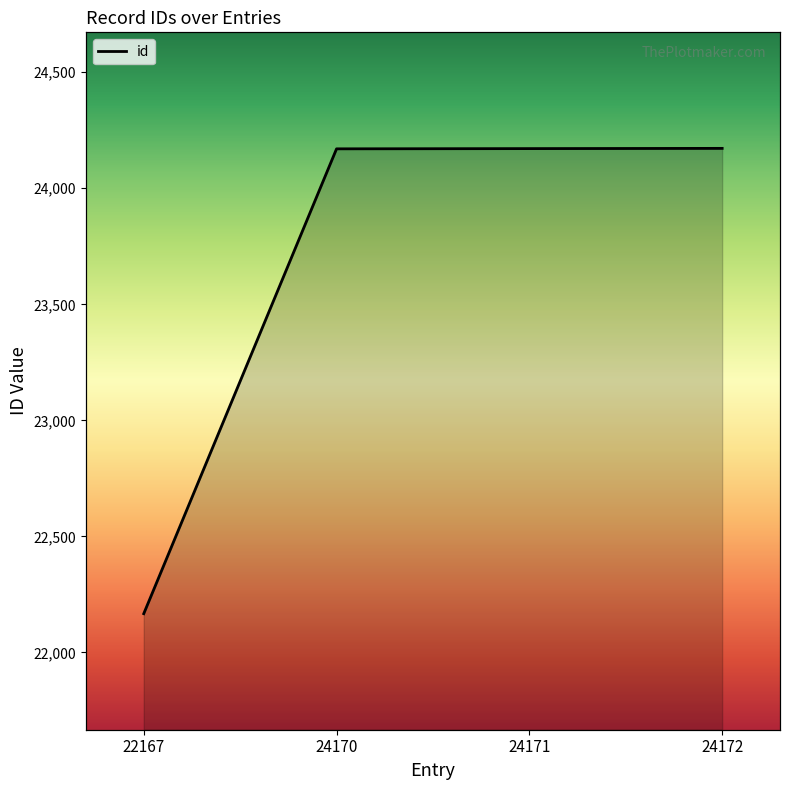

What is the smallest value displayed?

22167